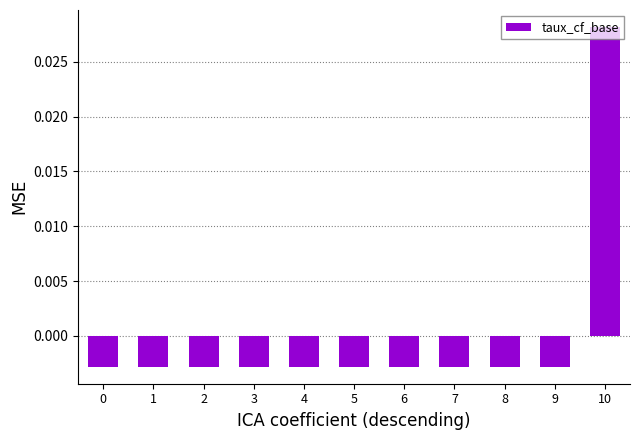

Between 5 and 10, which is larger?

10